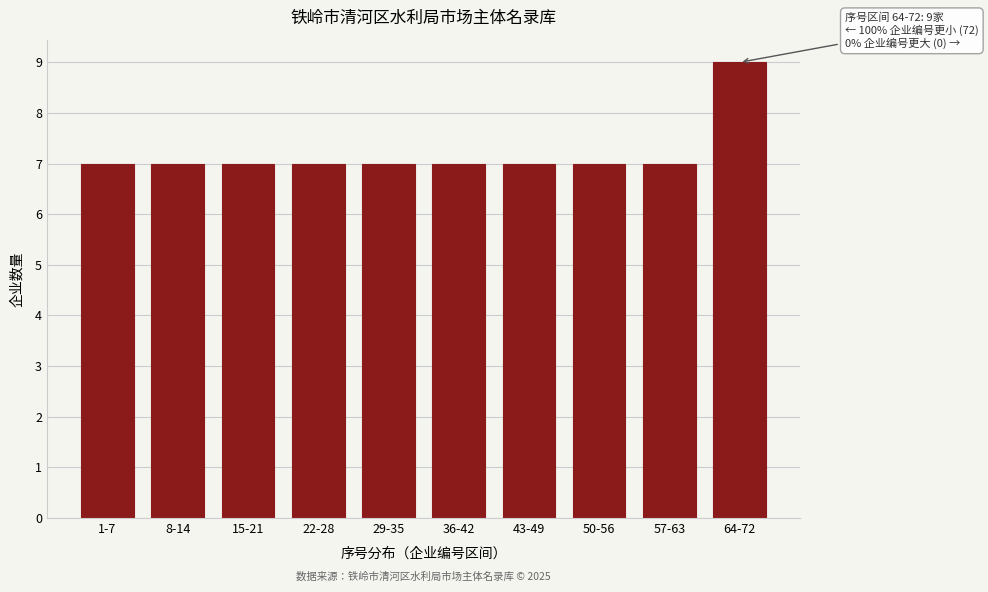

Reading left to right, extract all data points from this chart.

7	7	7	7	7	7	7	7	7	9